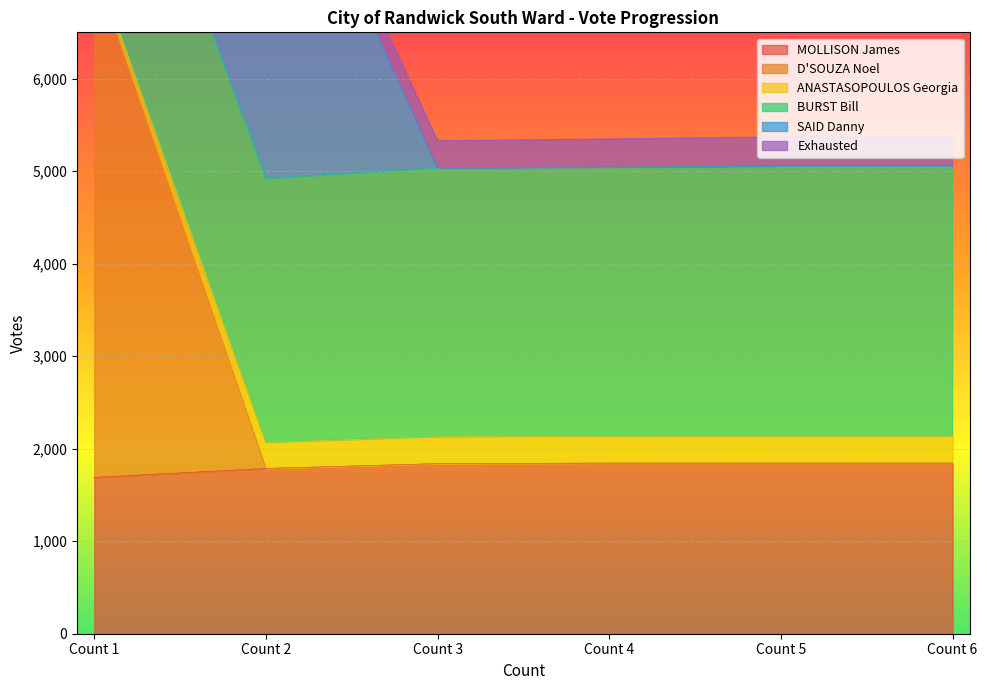

True or false: MOLLISON James and D'SOUZA Noel cross at least once.

False